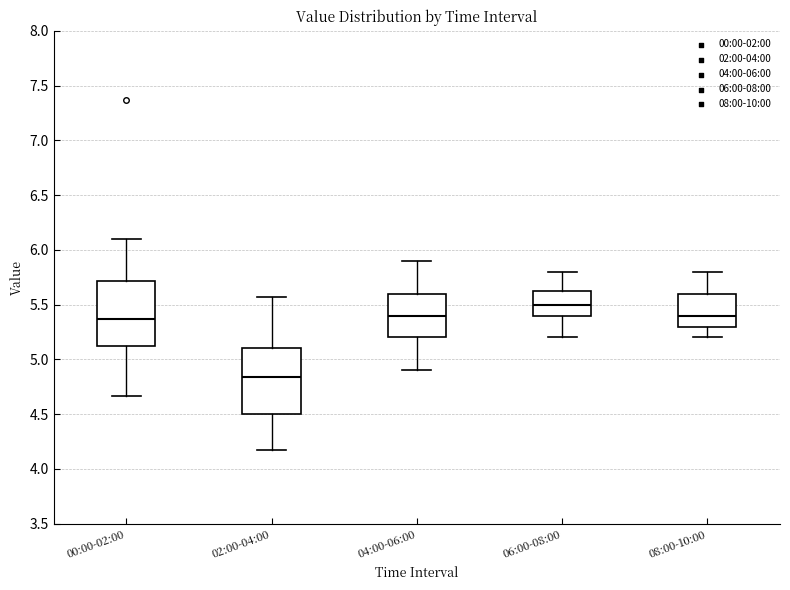

Which box's median line is the lowest?

02:00-04:00